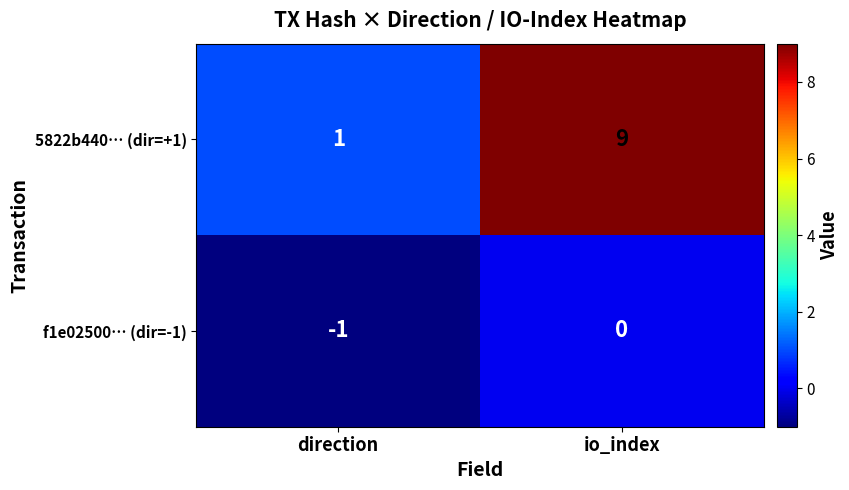

Rank the series by their average value, from highest to lowest.

5822b440… (dir=+1), f1e02500… (dir=-1)